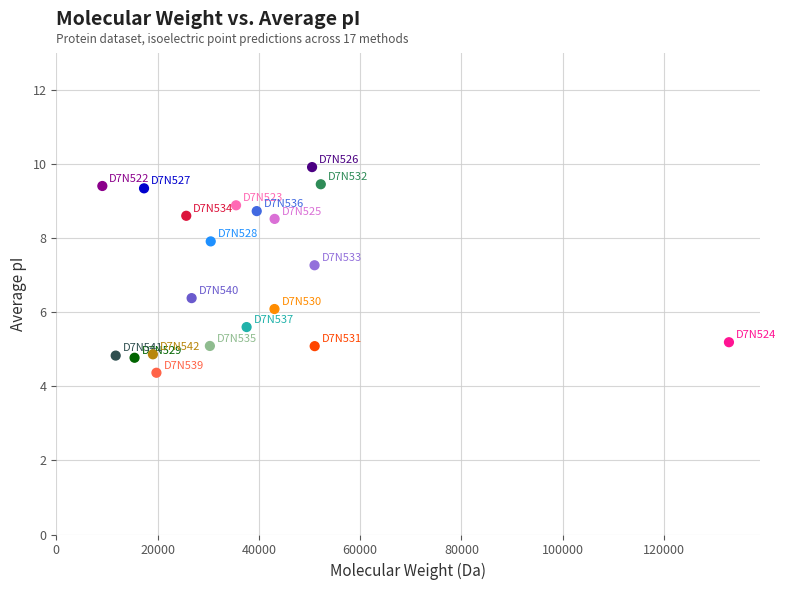

What is the range of X values (max minus min)?

123730.6